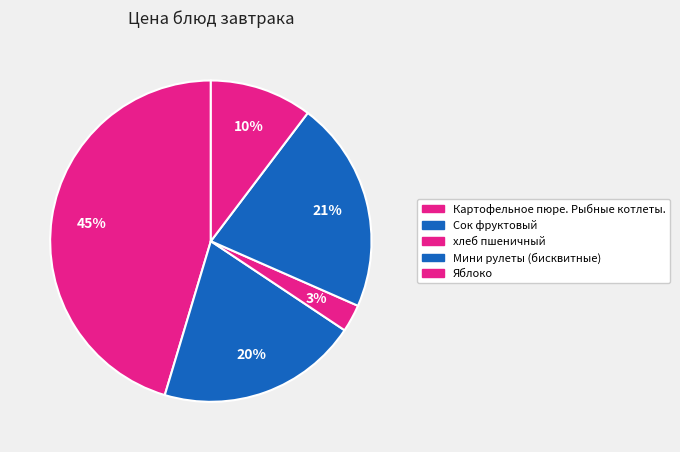

Does Мини рулеты (бисквитные) account for over 50% of the chart?

No